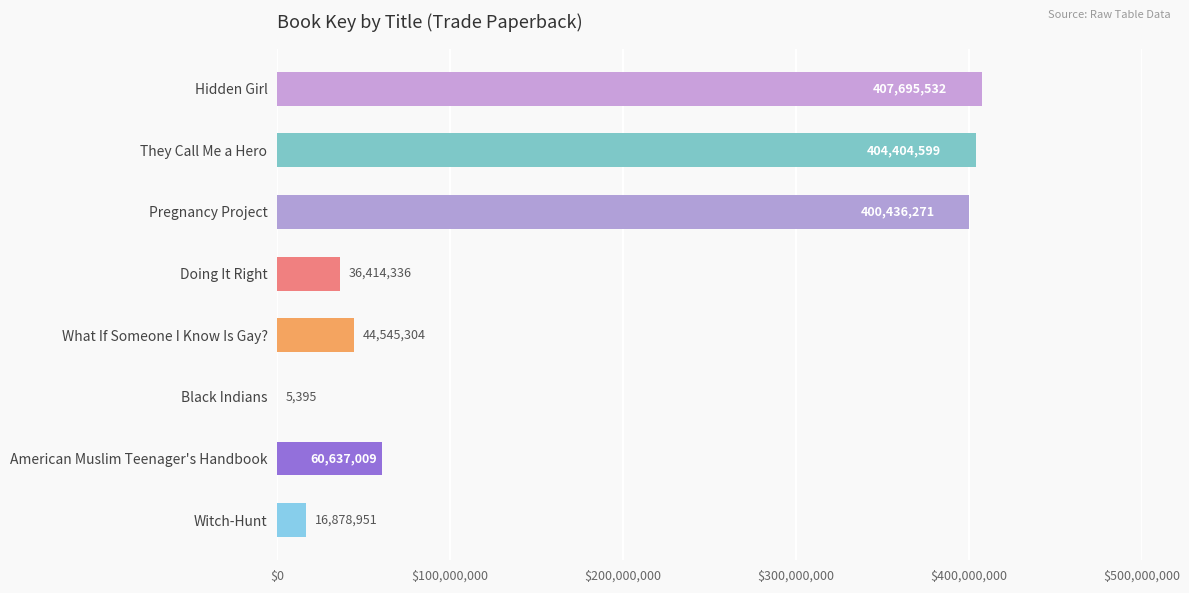

True or false: the data shows 36414336 at Doing It Right.

True